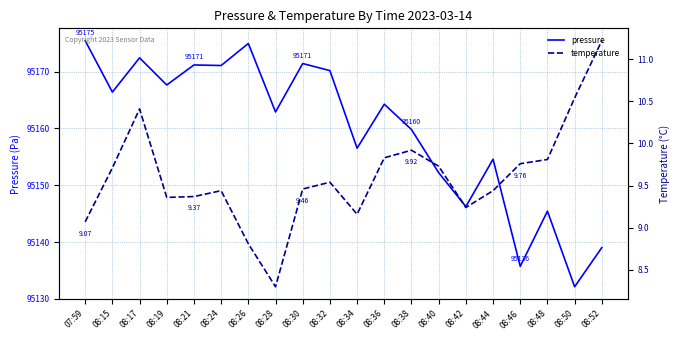

Which category has the lowest value across all series?

08:28